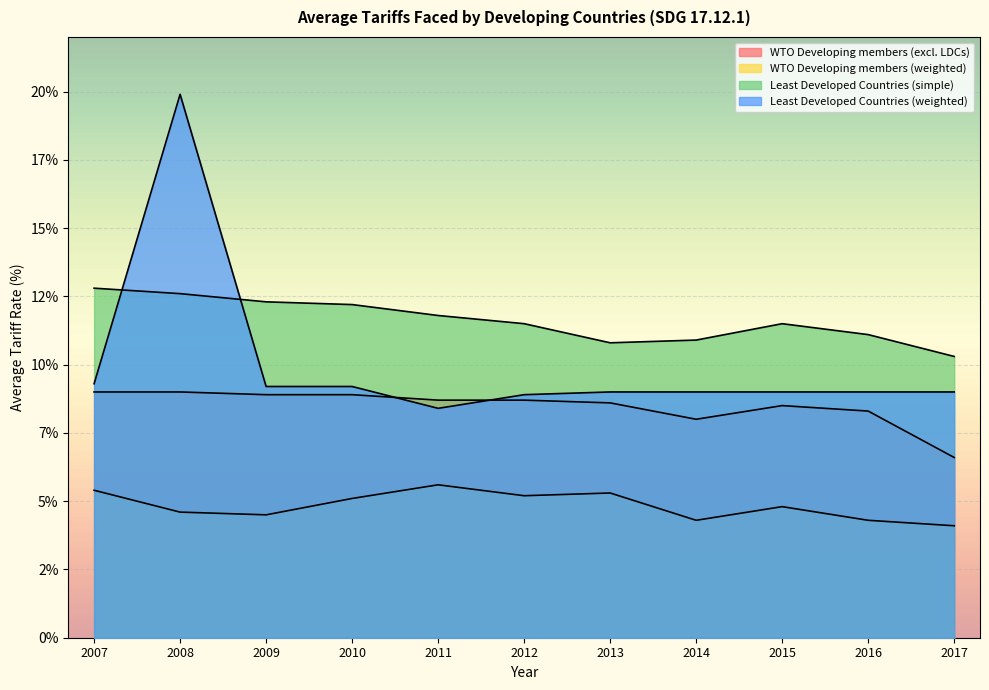

How many values in the Least Developed Countries (weighted) series exceed 9?

4